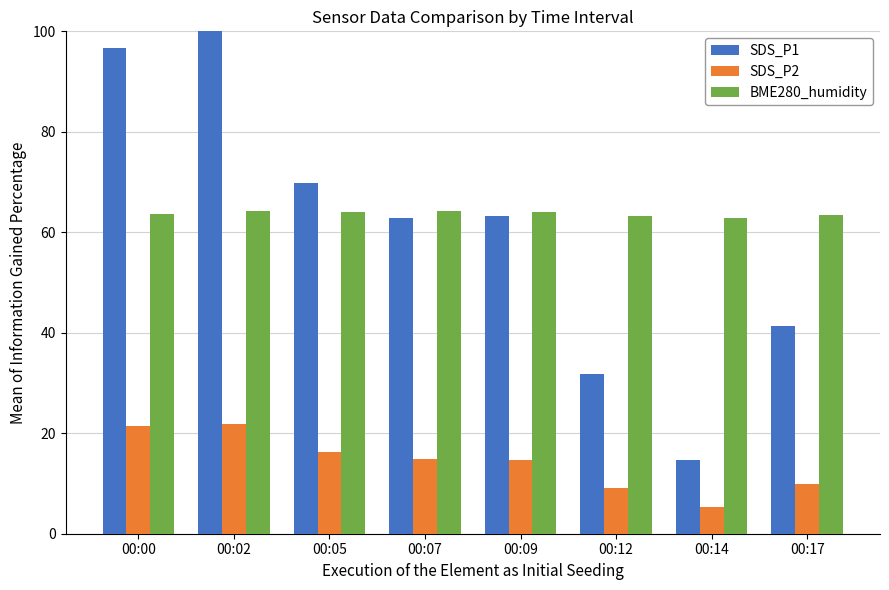

What is the value of the SDS_P2 bar at the 2nd from the left?

21.9